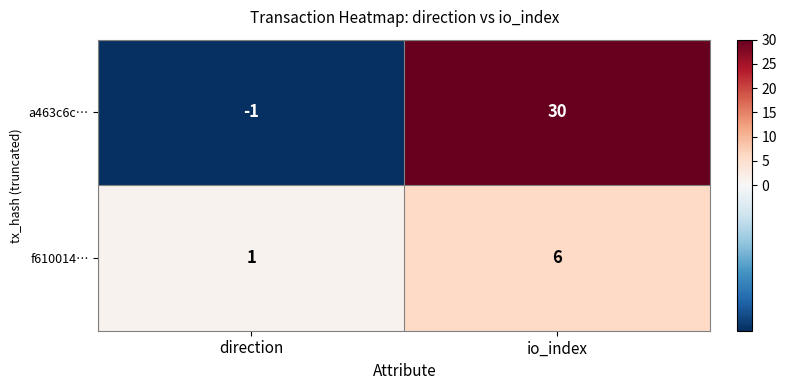

What is the maximum value shown in the chart?

30